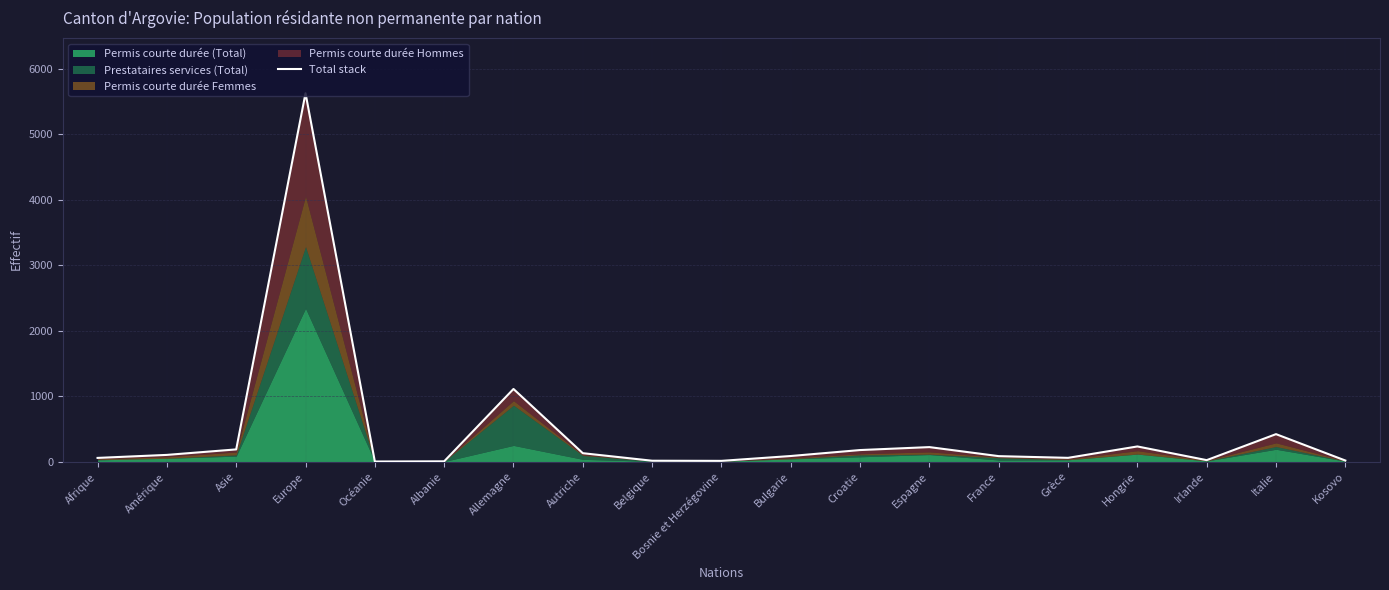

What is the difference between the maximum and minimum values?

5625